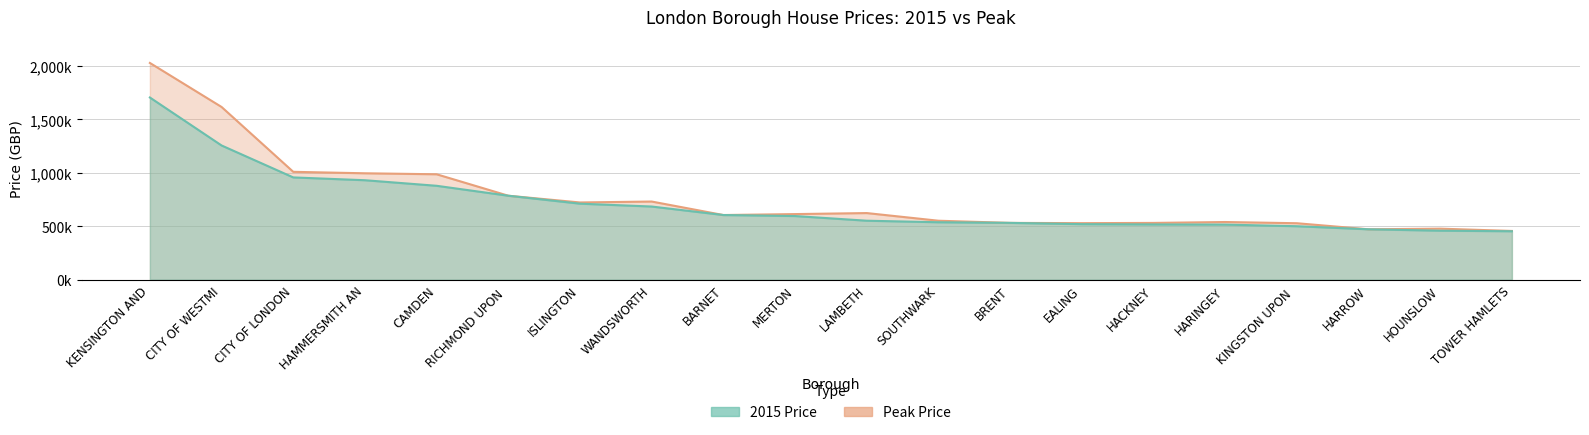

The 2015 Price series shows 552143.3 at LAMBETH. True or false?

True